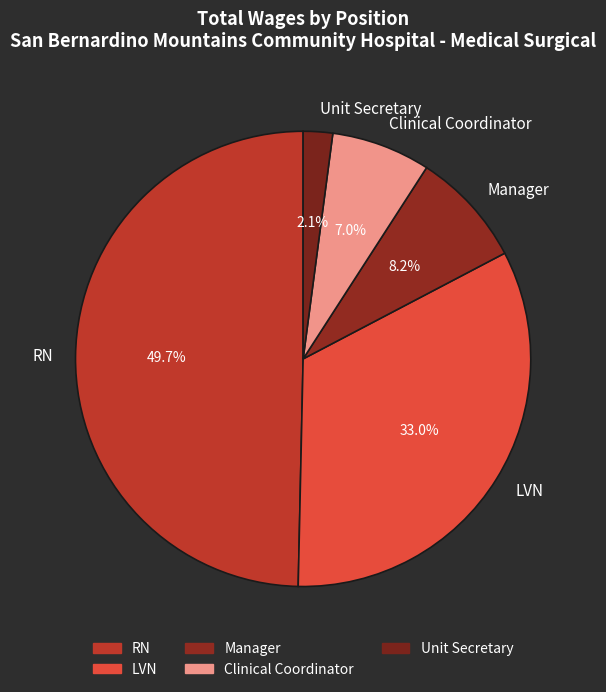

To the nearest percent, what is the difference between the Clinical Coordinator and Unit Secretary slice percentages?

5%